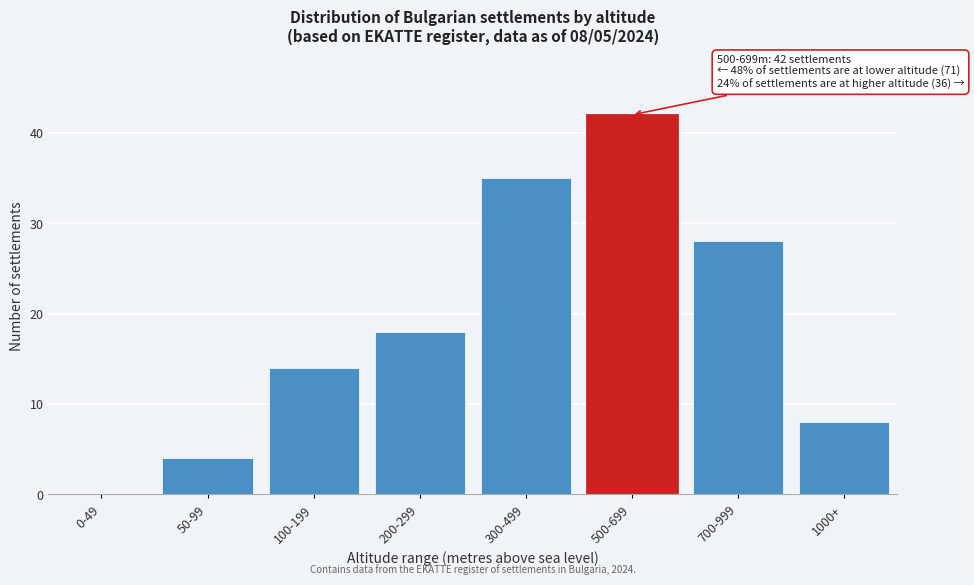

Reading left to right, what are all the values shown in this chart?

0-49=0	50-99=4	100-199=14	200-299=18	300-499=35	500-699=42	700-999=28	1000+=8